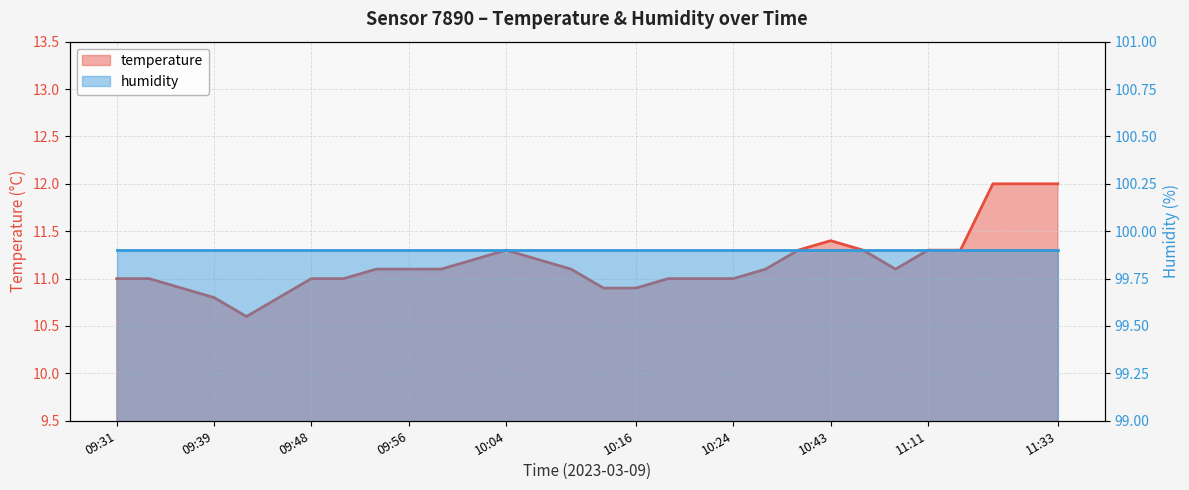

What is the label of the 27th point from the right?

09:39